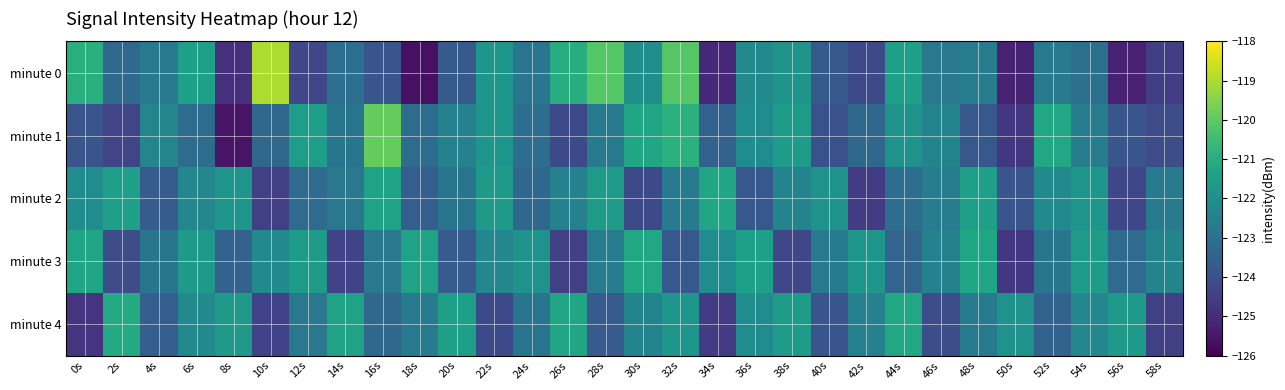

At 32s, list the series in order from largest to smallest.

minute 0, minute 1, minute 4, minute 2, minute 3